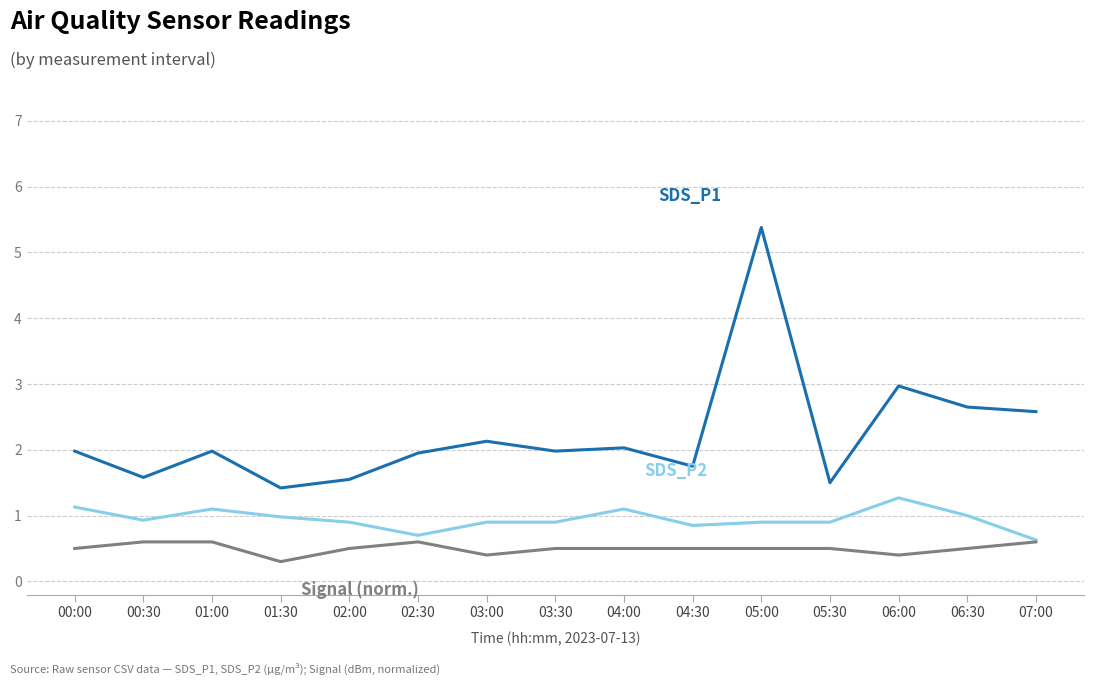

At which category is the sum across all series the highest?

05:00